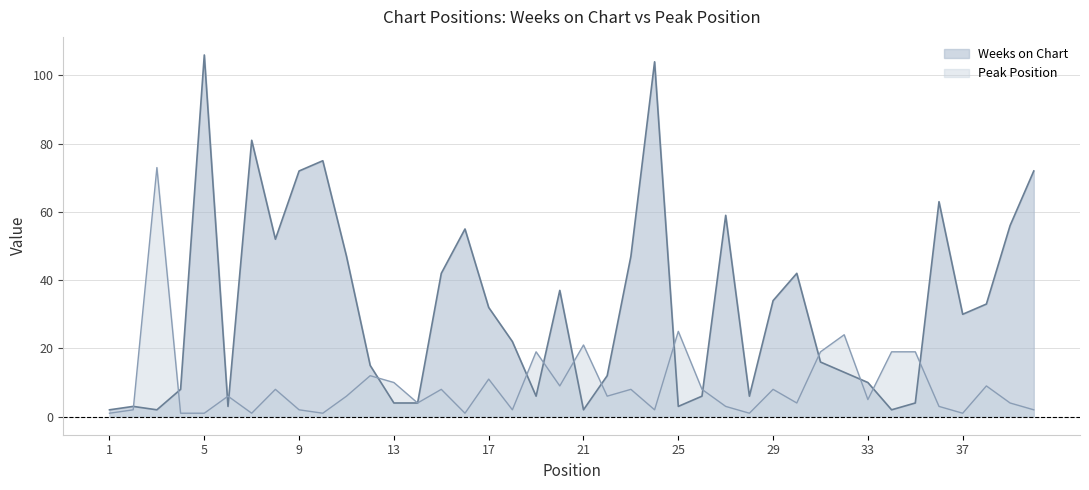

What is the value of the Peak Position point at the 25th from the left?

25